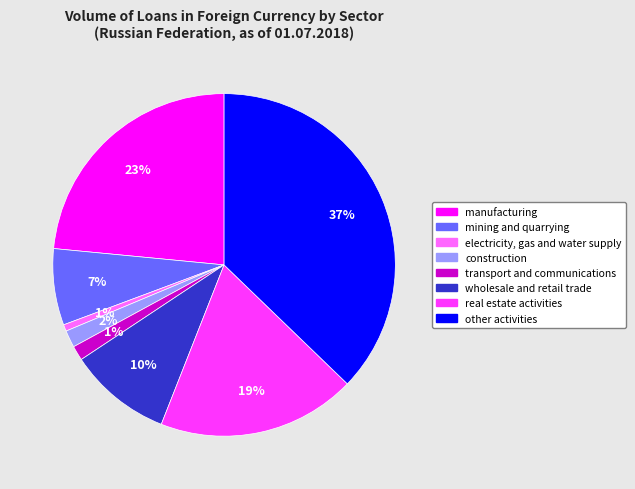

Between construction and mining and quarrying, which is larger?

mining and quarrying